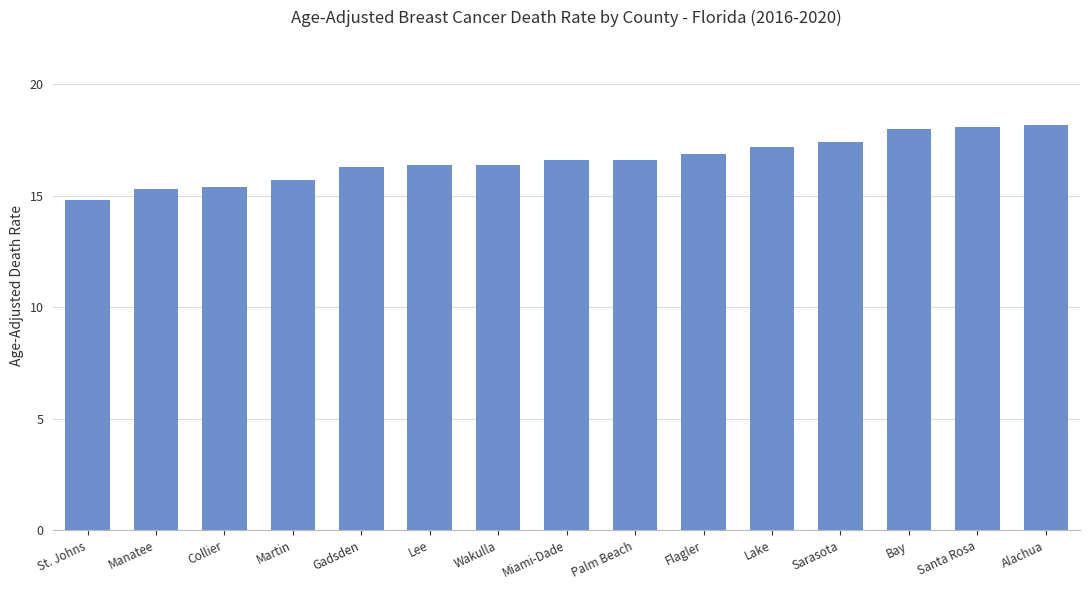

What is the greatest value displayed?

18.2